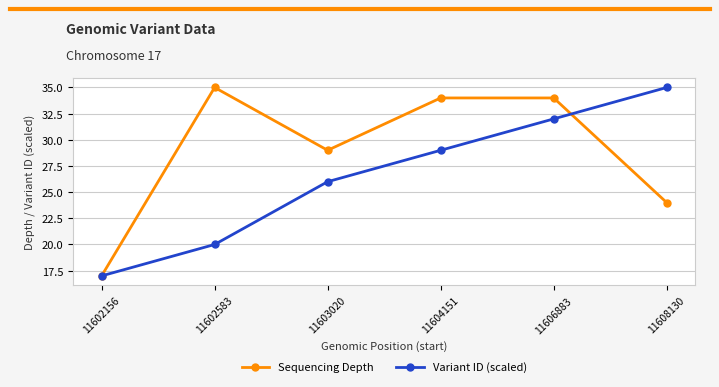

Where is Sequencing Depth nearest to the value 26?

11608130